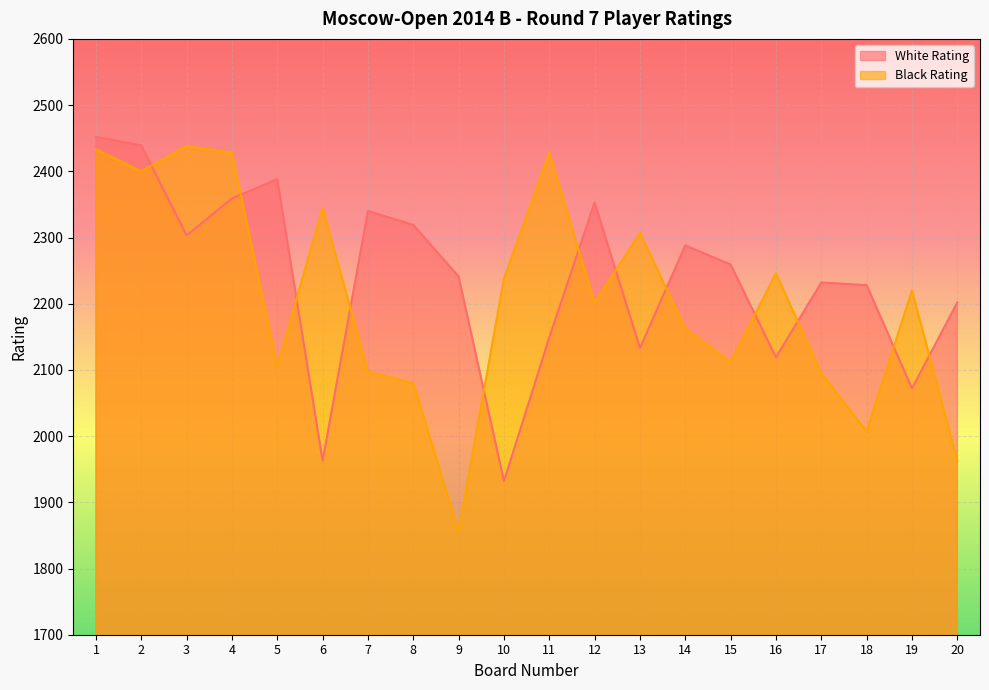

Does the chart display data point markers on the line(s)?

No